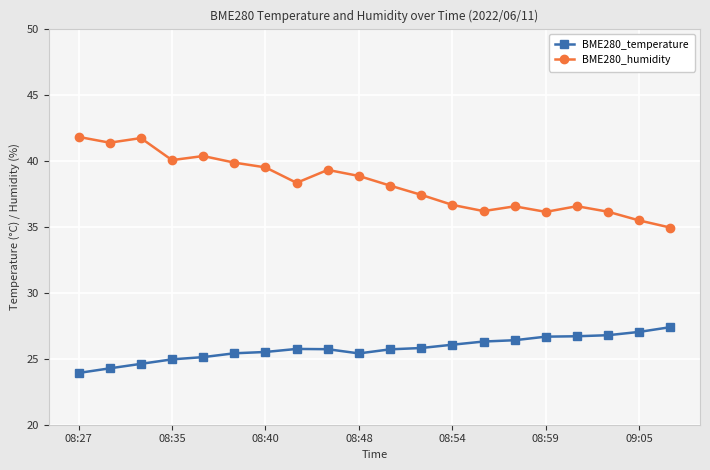

What is the value of the BME280_humidity point at the 2nd from the left?

41.4